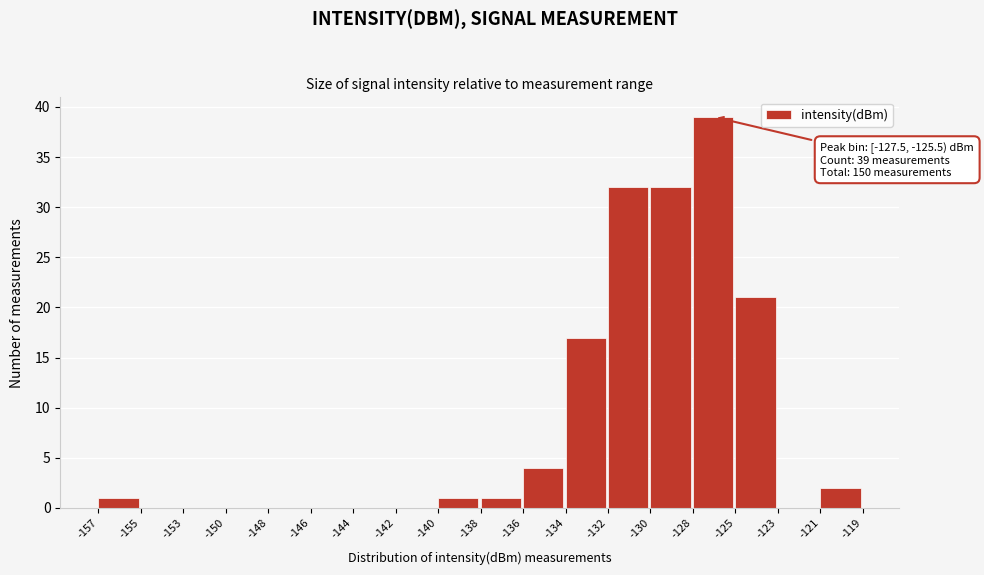

Reading left to right, transcribe all the data shown in this chart.

-157=1	-155=0	-153=0	-150=0	-148=0	-146=0	-144=0	-142=0	-140=1	-138=1	-136=4	-134=17	-132=32	-130=32	-128=39	-125=21	-123=0	-121=2